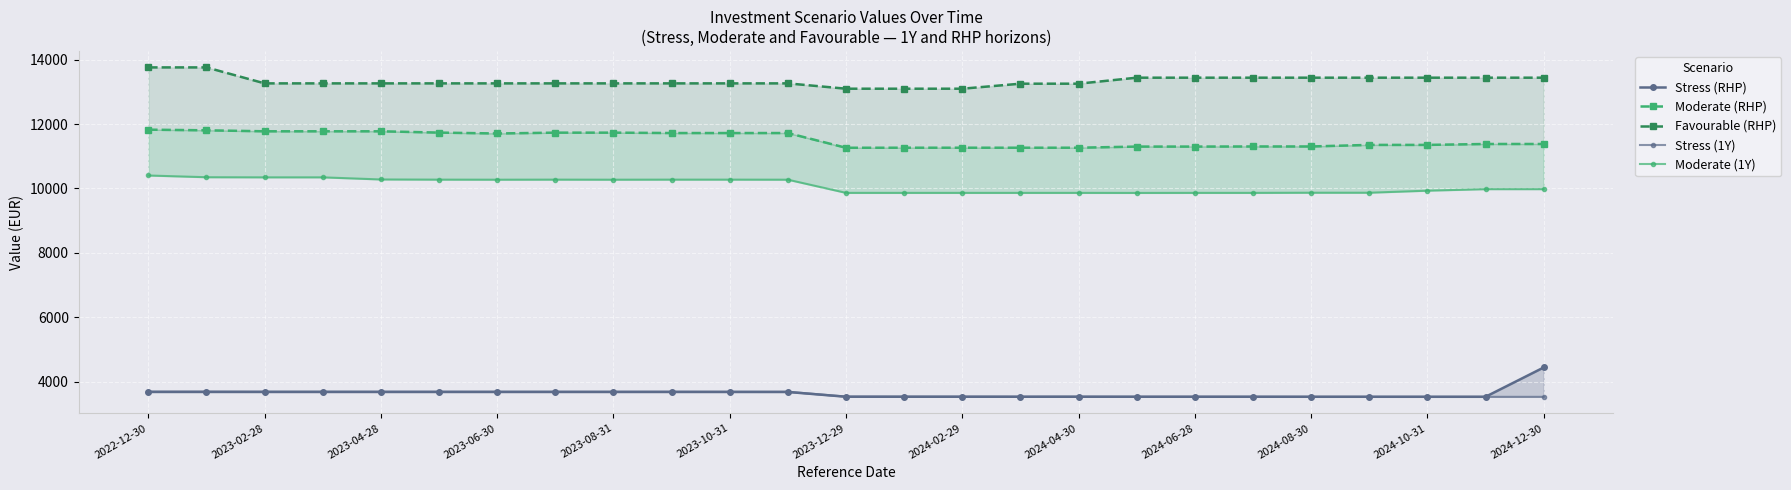

What is the value of the Stress (RHP) point at the 23rd from the left?

3534.3